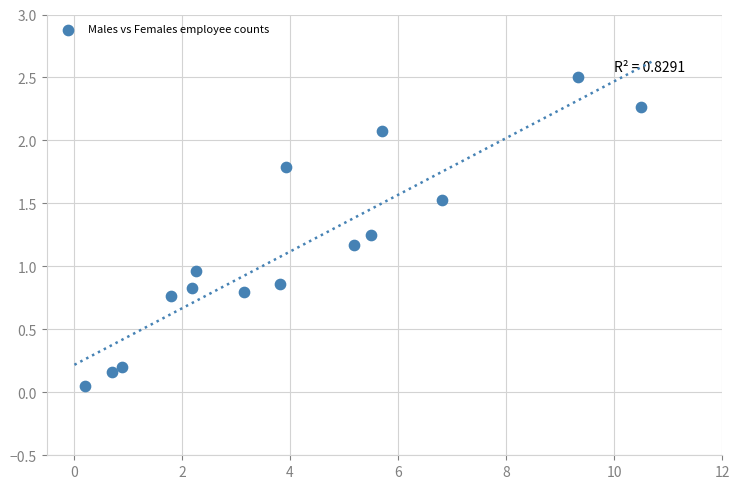

What is the range of X values (max minus min)?

10.3